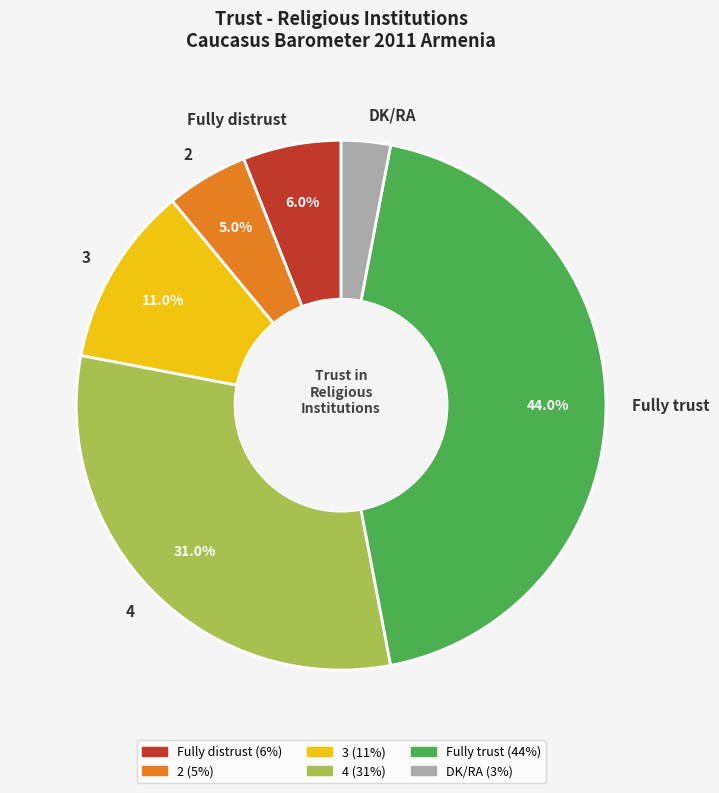

Rank the categories by value from highest to lowest.

Fully trust, 4, 3, Fully distrust, 2, DK/RA